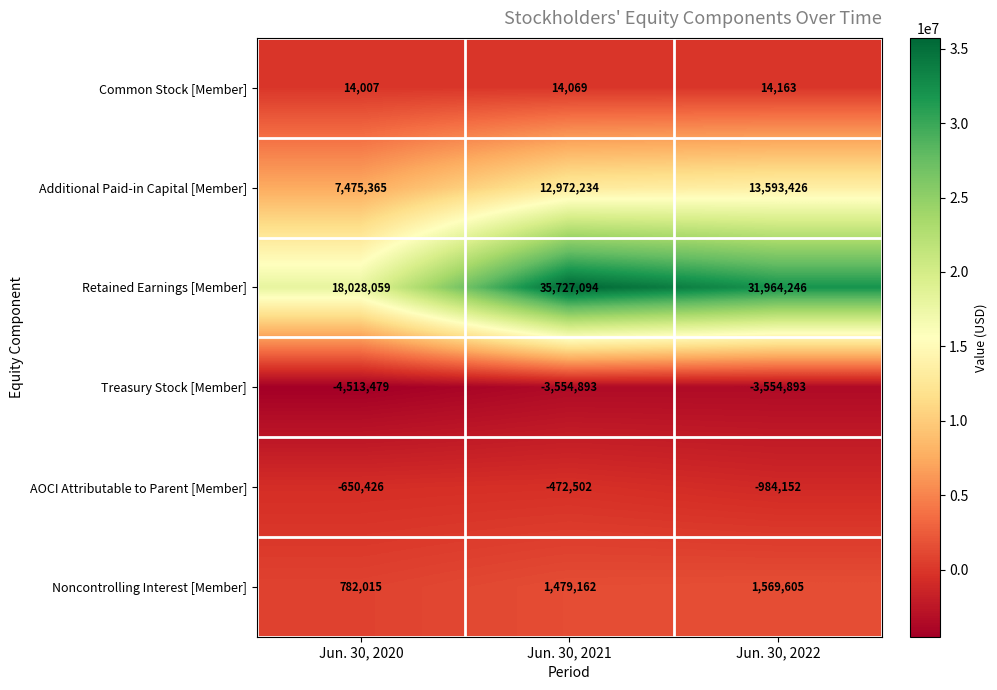

Count the Treasury Stock [Member] values in the range -4513479 to -3554893.

3